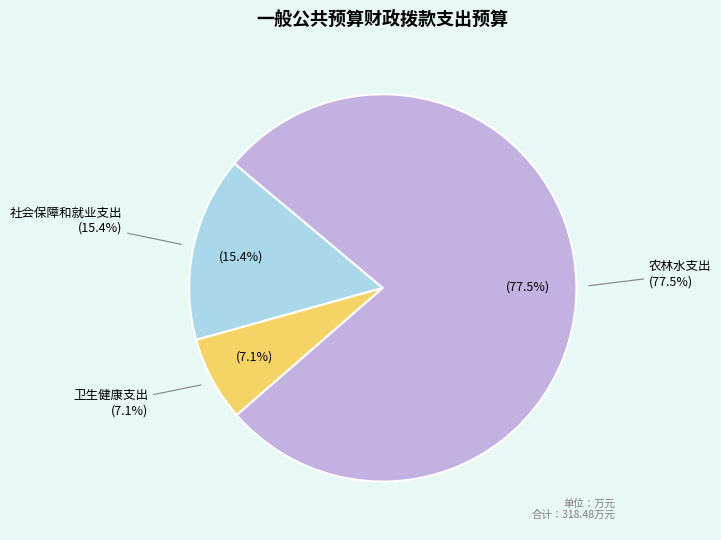

How many segments does this pie chart have?

3